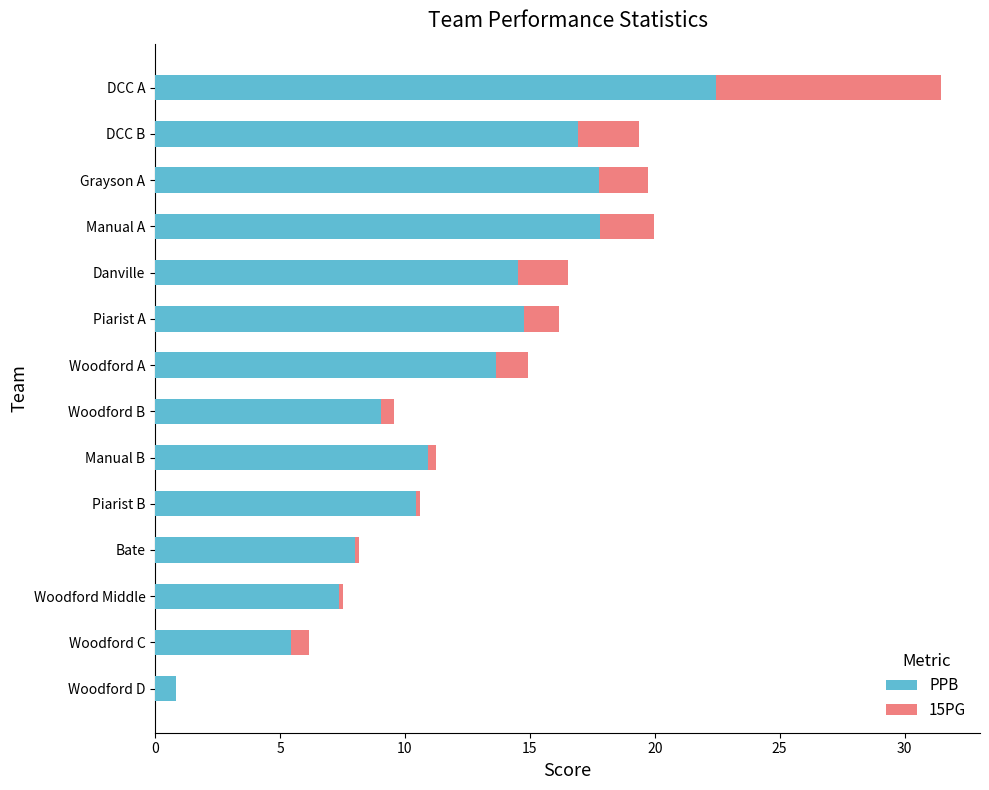

Is it true that PPB equals 24.2 at Woodford A?

False